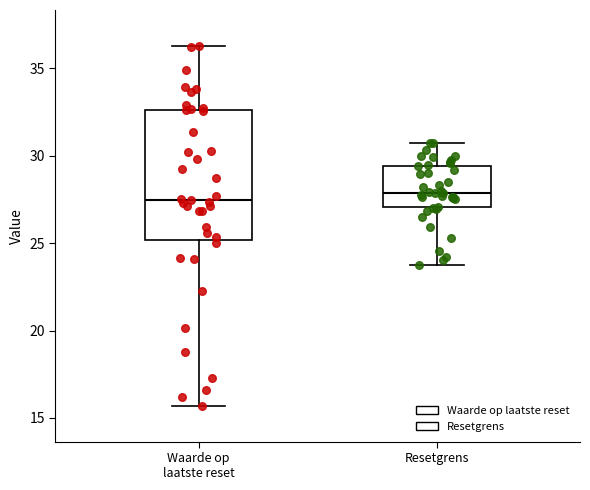

Reading left to right, transcribe this box plot: for each box, give where its median line is, the range the box spans, and where its two whiskers end, as read against the y-axis. The values are not printed on the chart, so give them approximately, as read against the axis.

Waarde op laatste reset: median 27.5, box 25.0 to 32.5, whiskers 15.5 to 36.5
Resetgrens: median 28.0, box 27.0 to 29.5, whiskers 24.0 to 30.5